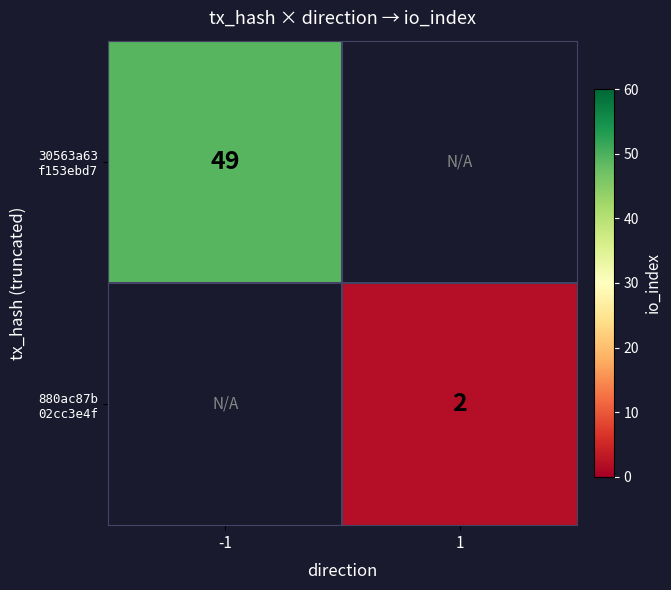

How many series are shown in this chart?

2